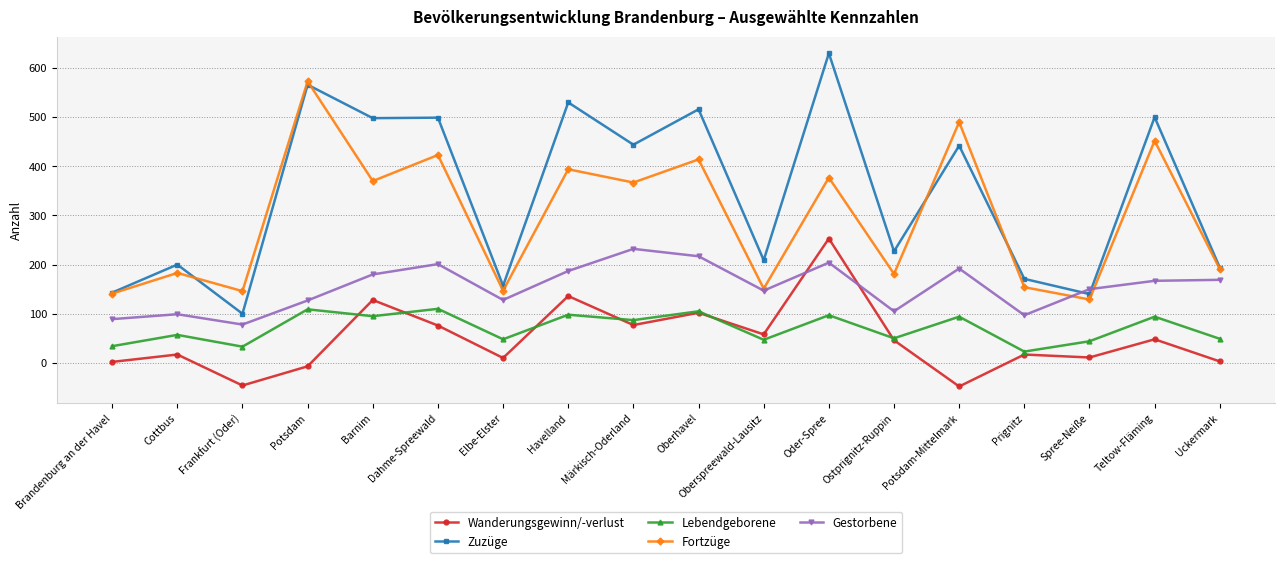

Does the chart have visible grid lines?

Yes